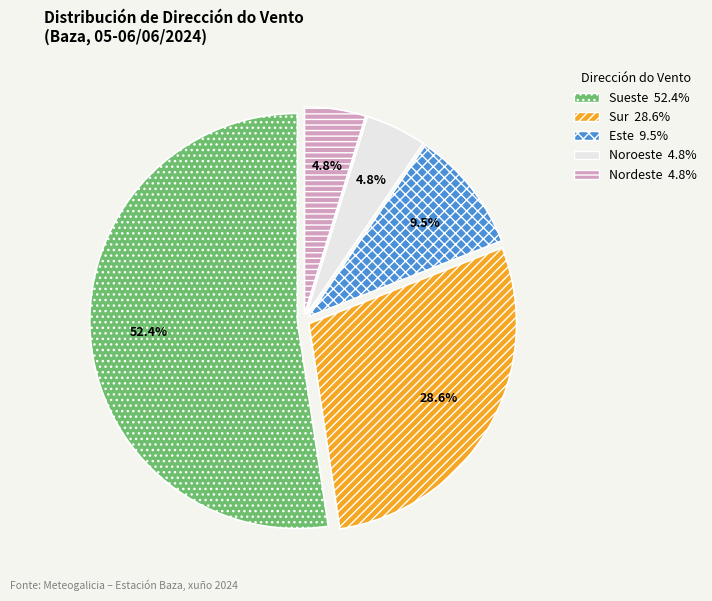

What percentage is the Sueste slice, to the nearest percent?

52%